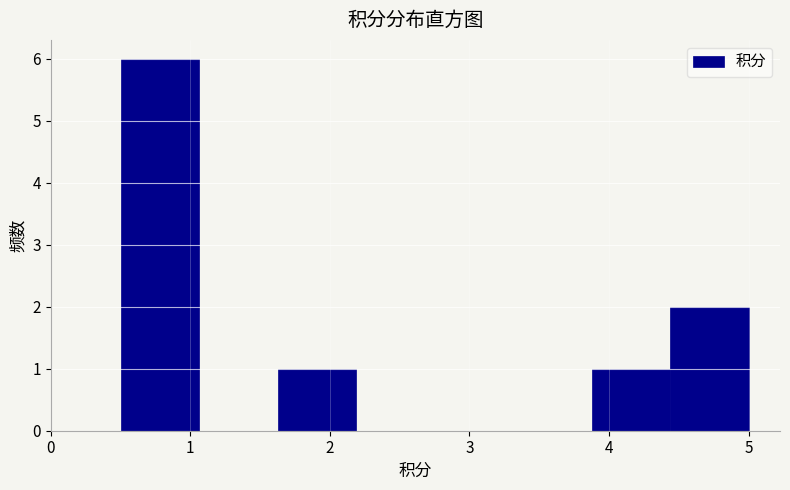

How tall is the bar that spans 4.4 to 5.0 on the x-axis? Neither the bar edges nor the heights are printed on the chart, so give them approximately, as read against the axes.

2